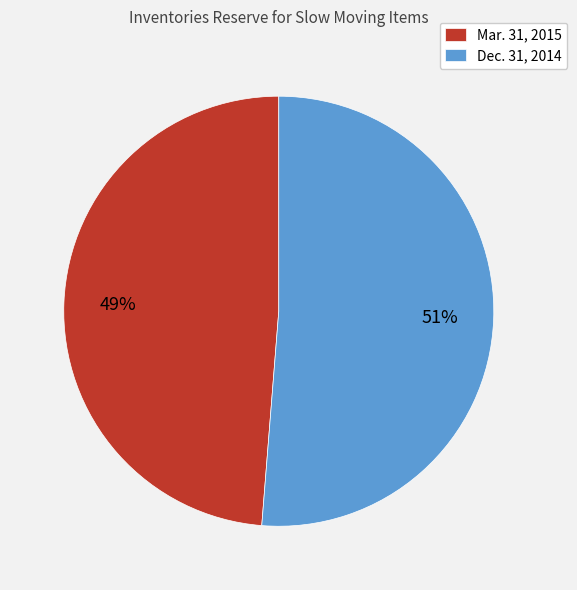

Do Mar. 31, 2015 and Dec. 31, 2014 together represent more than half of the pie?

Yes